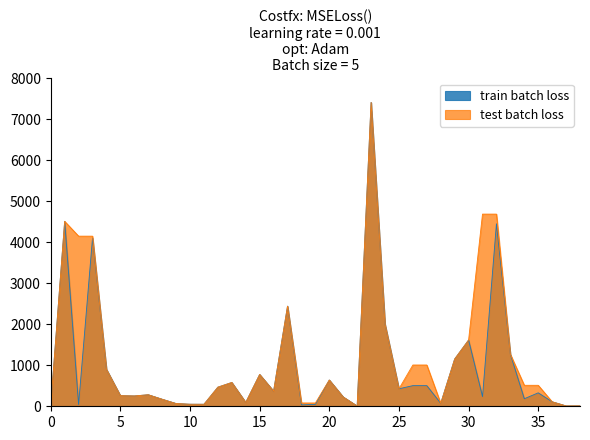

What is the greatest value displayed?

7415.2